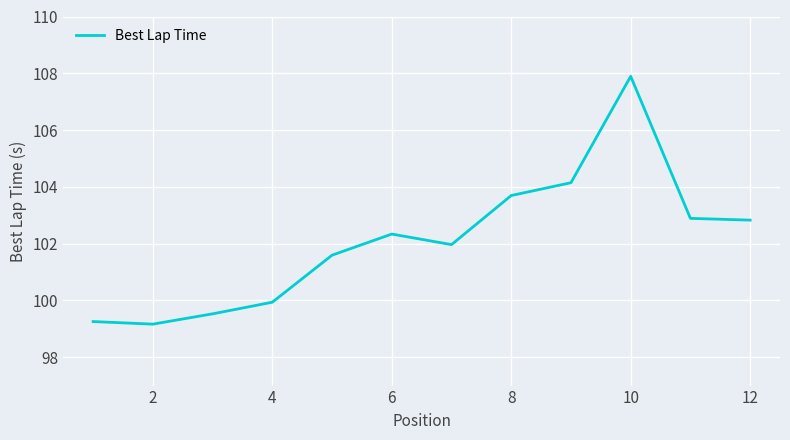

What is the difference between the maximum and minimum values?

8.7